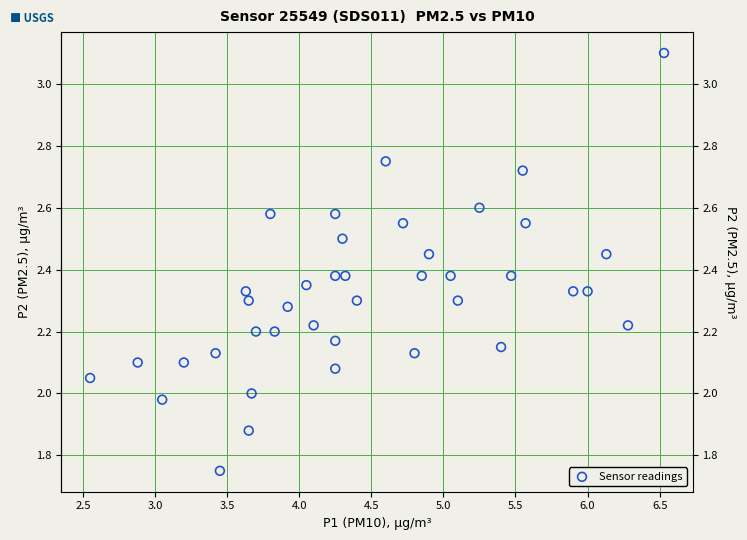

What is the range of X values (max minus min)?

4.0